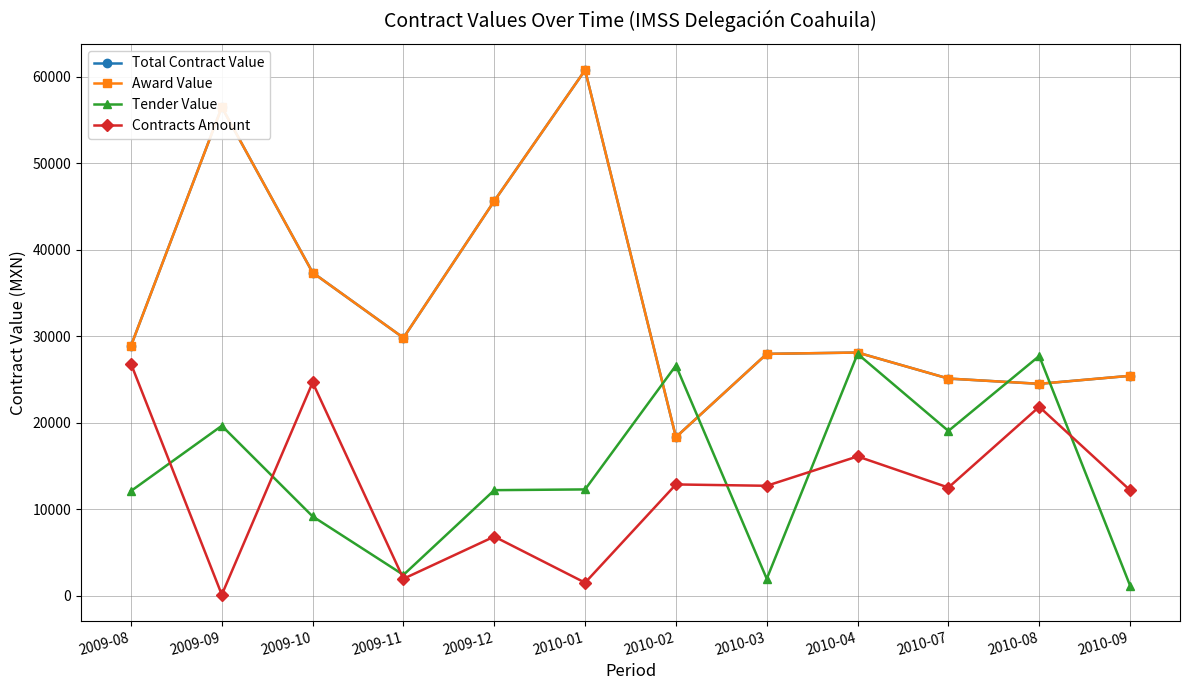

What position from the left is 2009-10?

3